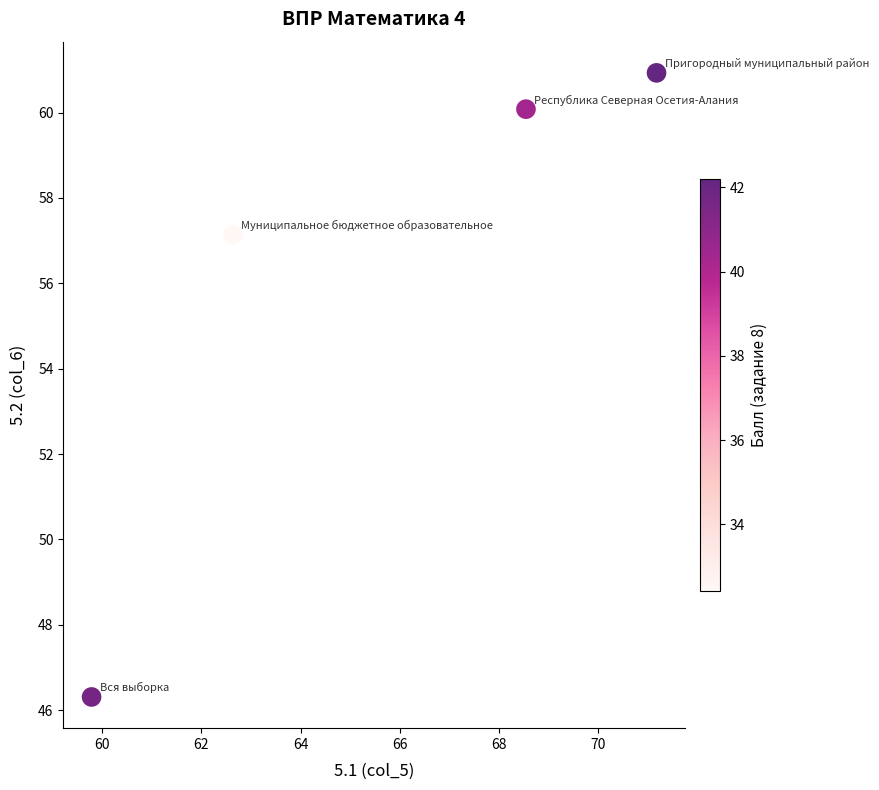

What Y value in the scatter plot is closest to 53?

57.1